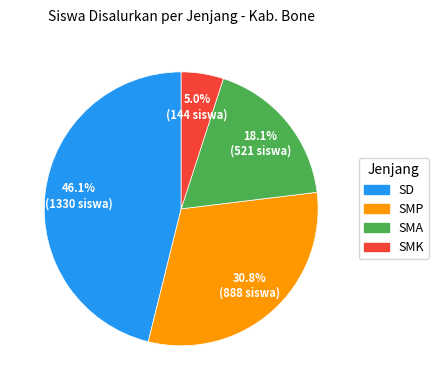

Is there any slice that represents more than half of the pie?

No